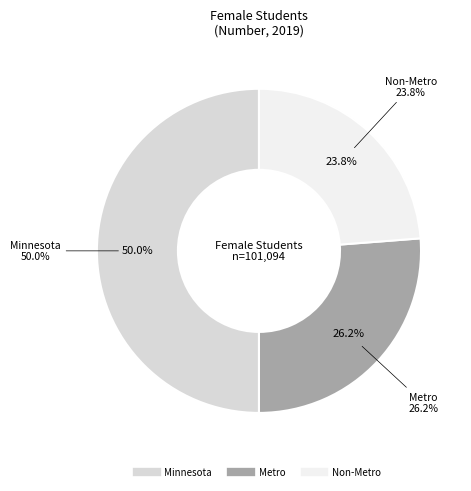

Does any single category account for the majority?

No